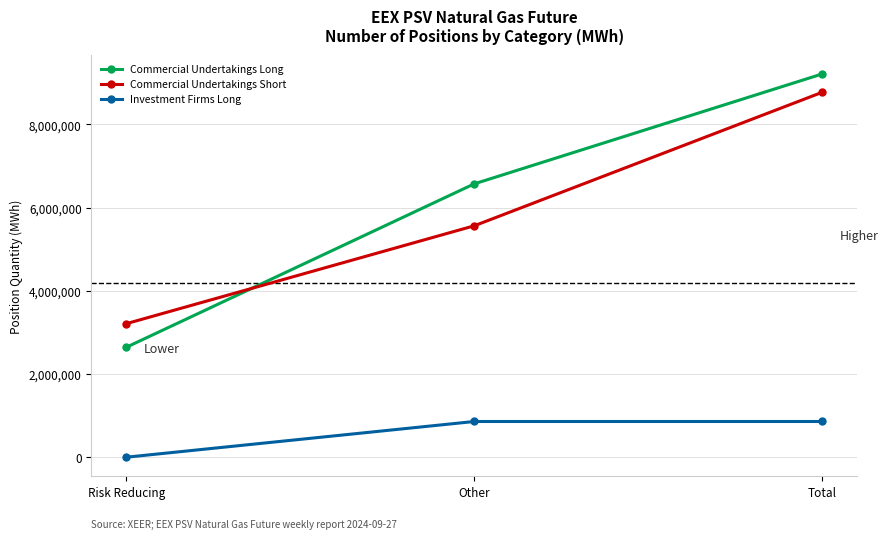

What position from the left is Risk Reducing?

1